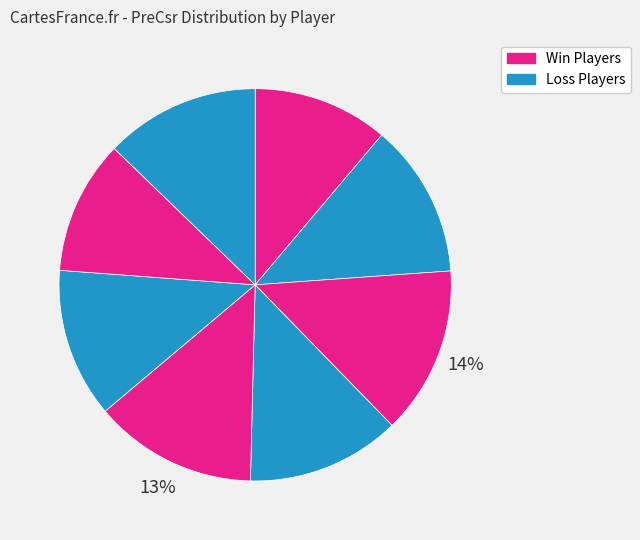

How many segments does this pie chart have?

8